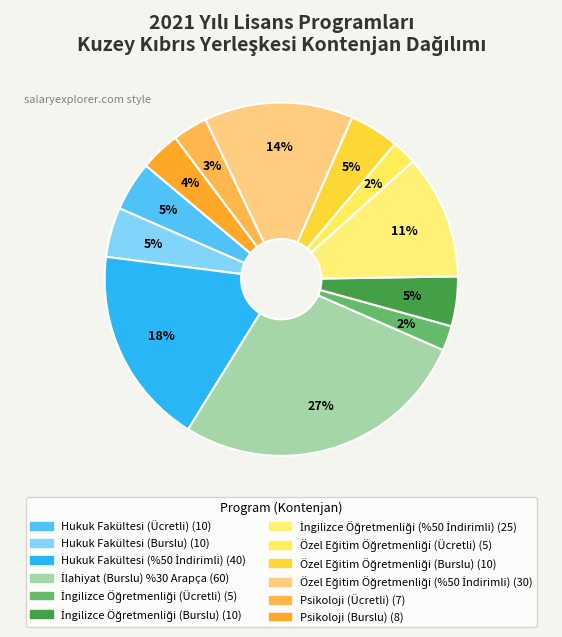

Is there any slice that represents more than half of the pie?

No